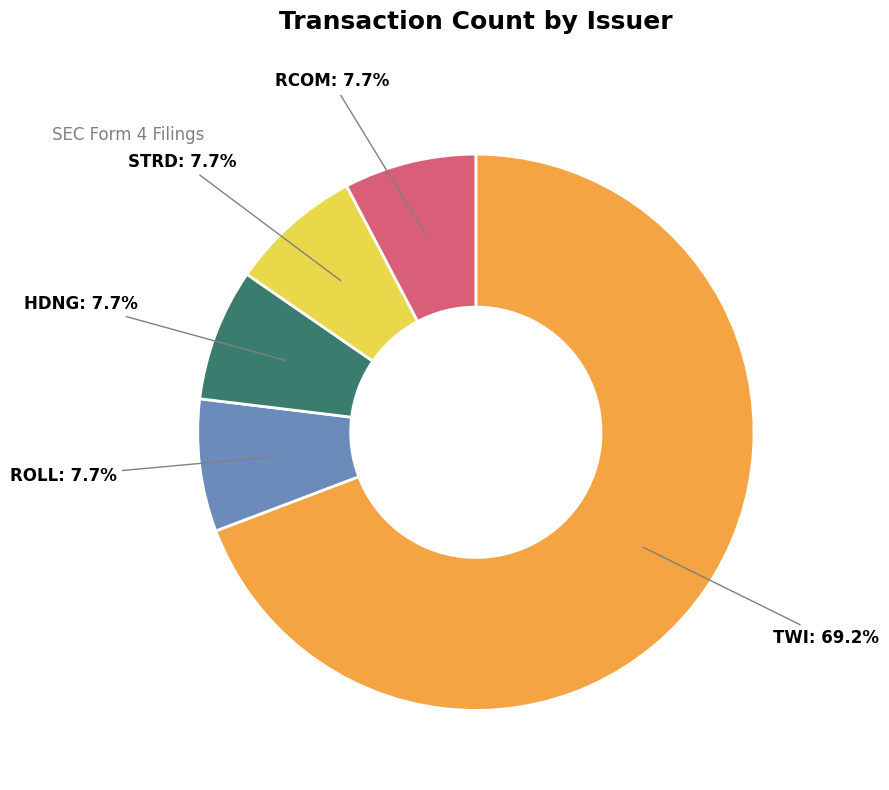

How many segments does this pie chart have?

5